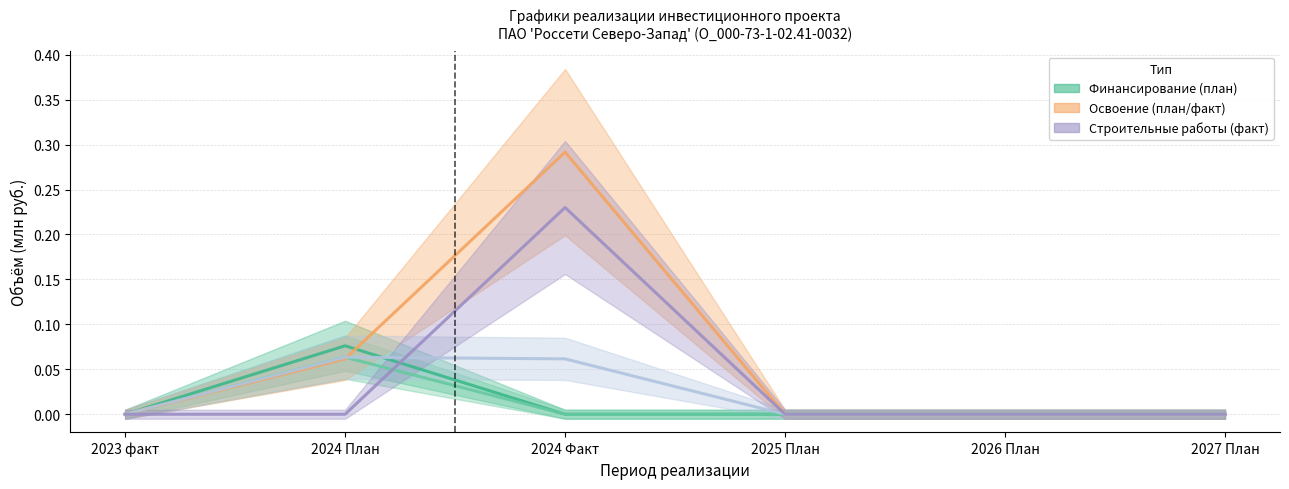

True or false: ПИР (план) has more than 0 interior local peaks.

True